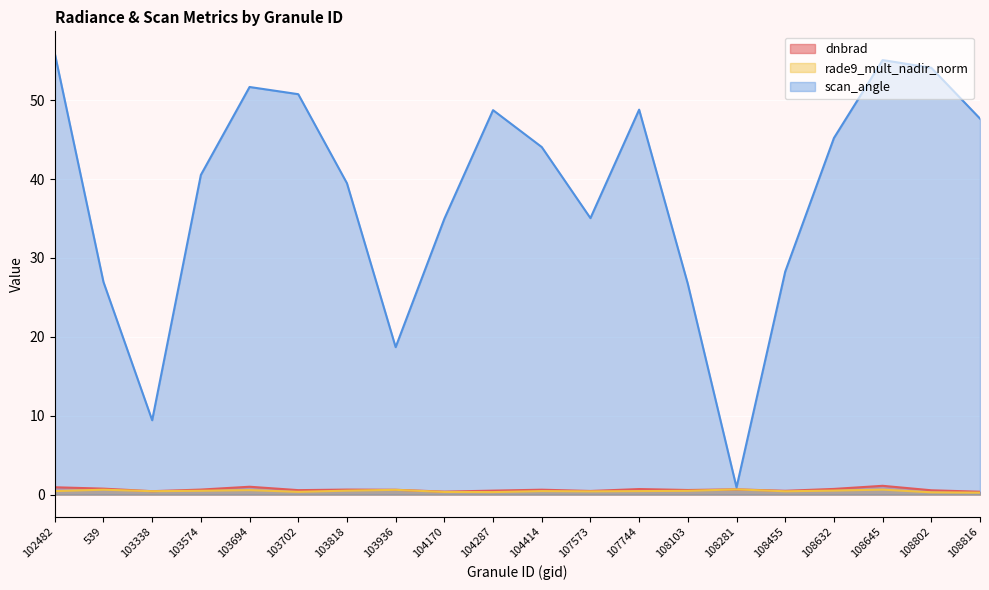

Reading left to right, what are all the values shown in this chart?

dnbrad: 0.9	0.8	0.4	0.6	1.0	0.6	0.6	0.6	0.4	0.5	0.6	0.5	0.7	0.6	0.7	0.5	0.7	1.1	0.5	0.4
rade9_mult_nadir_norm: 0.4	0.6	0.4	0.5	0.6	0.3	0.5	0.6	0.3	0.3	0.4	0.4	0.4	0.5	0.7	0.4	0.5	0.6	0.3	0.2
scan_angle: 55.9	26.9	9.4	40.5	51.7	50.8	39.5	18.7	35.0	48.7	44.1	35.0	48.8	26.7	0.9	28.3	45.2	55.1	54.1	47.7